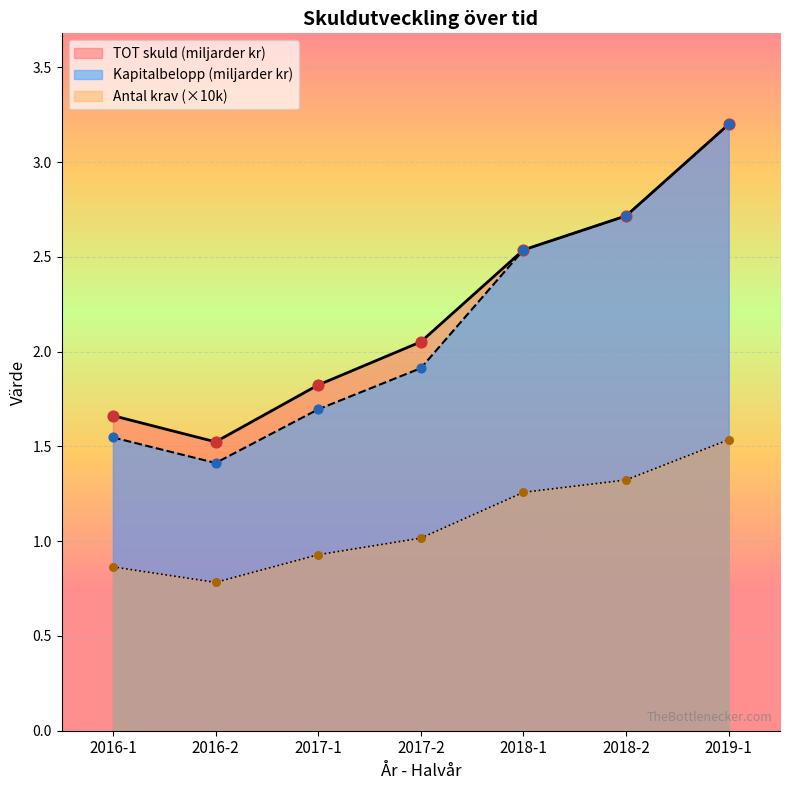

Is the value of Antal krav at 2017-2 greater than the value of TOT skuld at 2018-1?

No